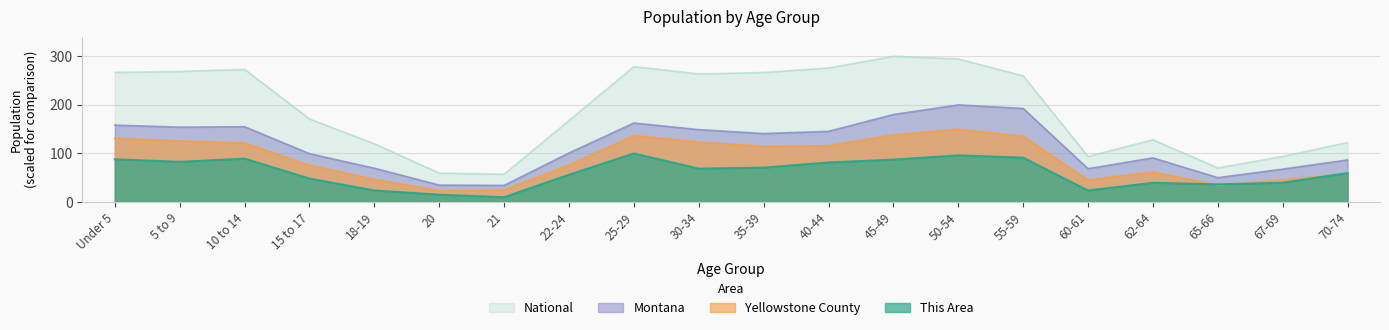

Where does the Montana series first go above 141?

Under 5